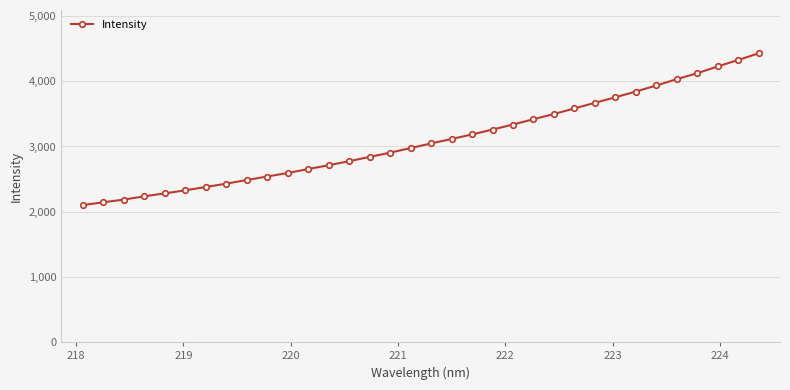

What is the sum of all values?

105342.7